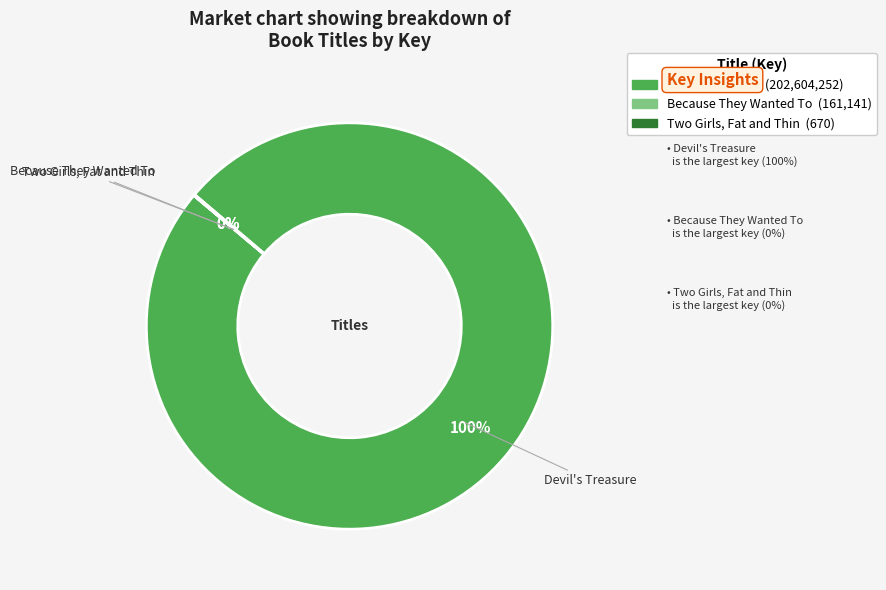

To the nearest percent, what is the difference between the largest and smallest slice percentages?

100%